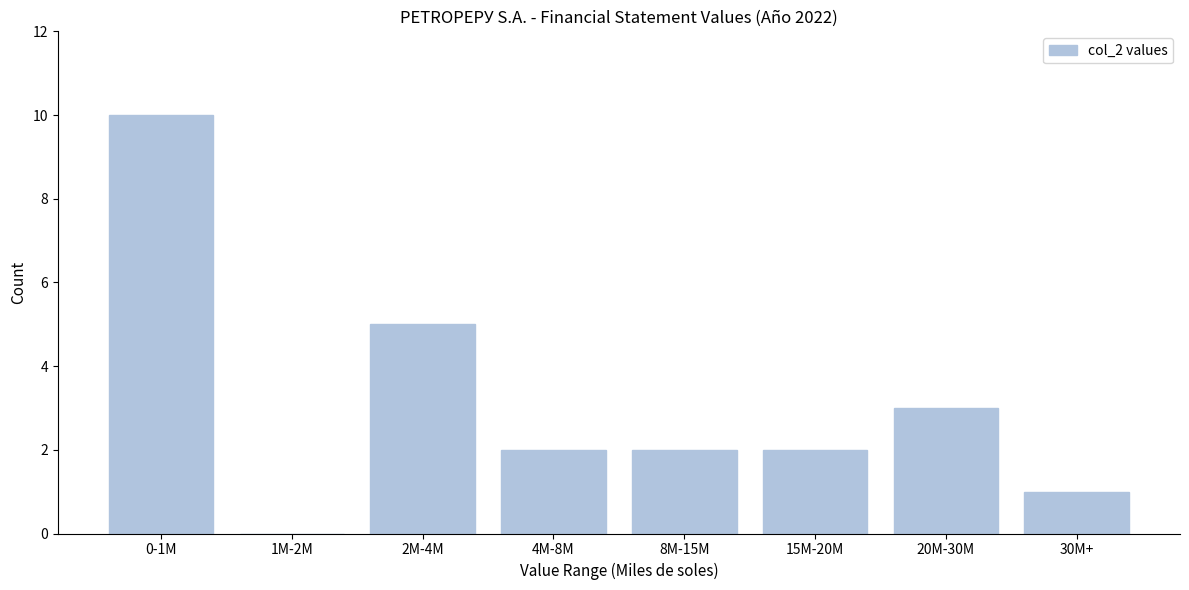

Reading right to left, transcribe all the data shown in this chart.

30M+=1	20M-30M=3	15M-20M=2	8M-15M=2	4M-8M=2	2M-4M=5	1M-2M=0	0-1M=10